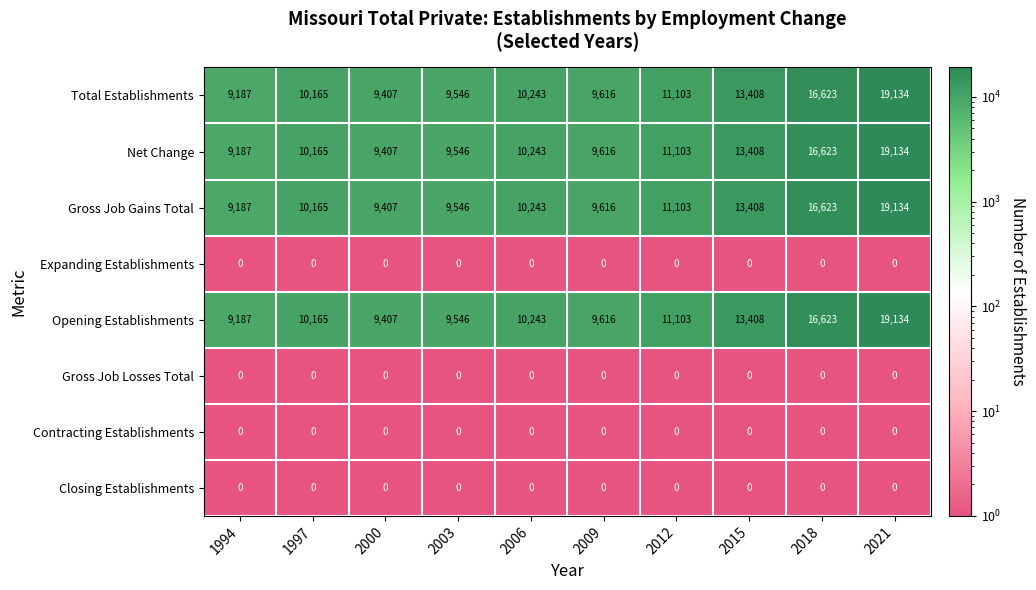

What is the average value of the Net Change series?

11843